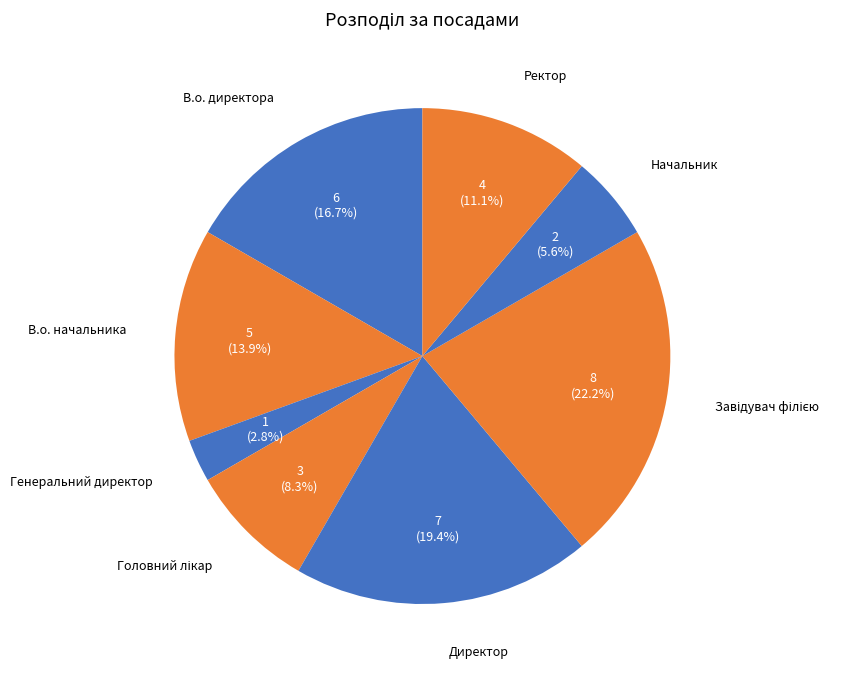

Count the number of slices in the pie.

8